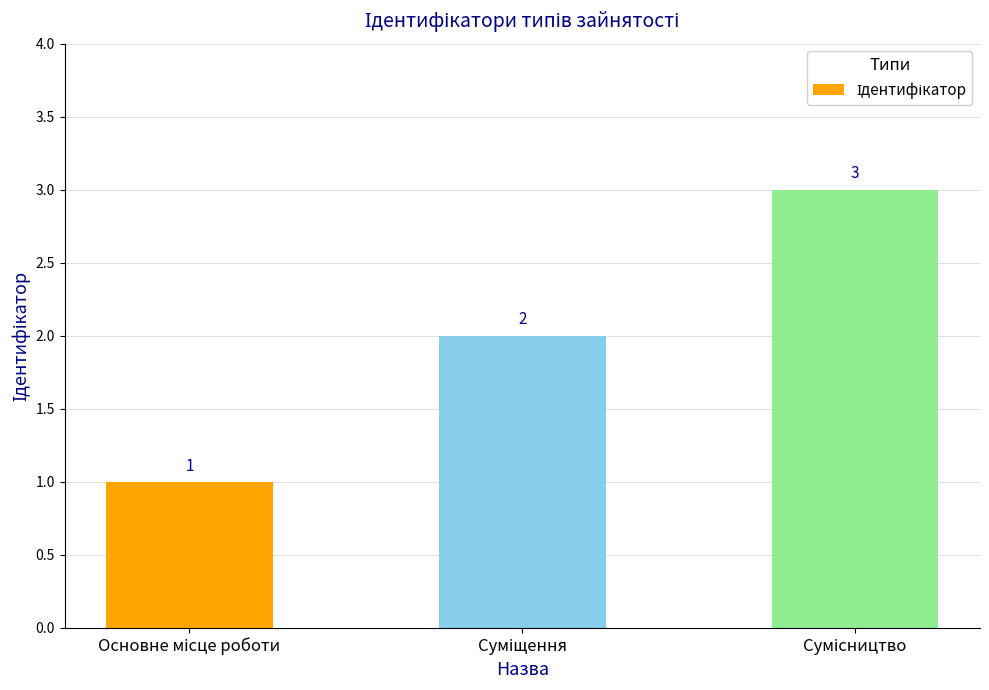

What is the value of the 2nd bar from the left?

2